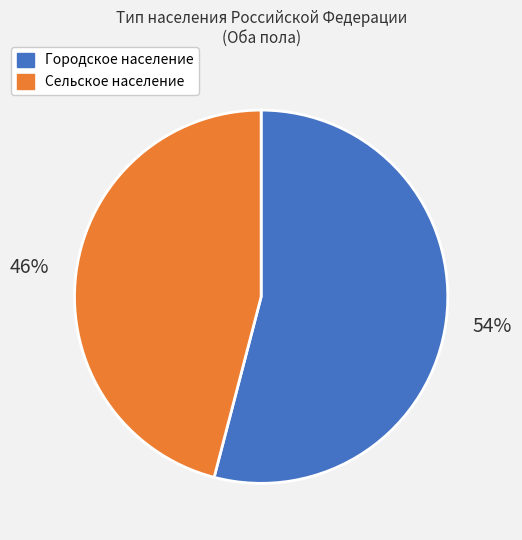

True or false: Городское население accounts for 54% of the total.

True